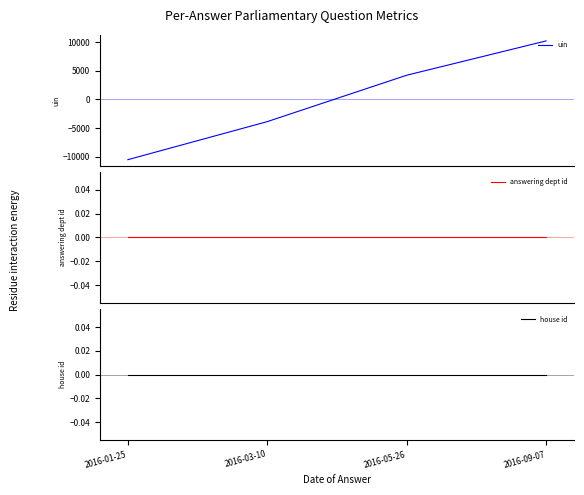

Reading left to right, transcribe all the data shown in this chart.

uin: -10522.8	-3883.8	4209.2	10197.2
answering dept id: 0.0	0.0	0.0	0.0
house id: 0.0	0.0	0.0	0.0